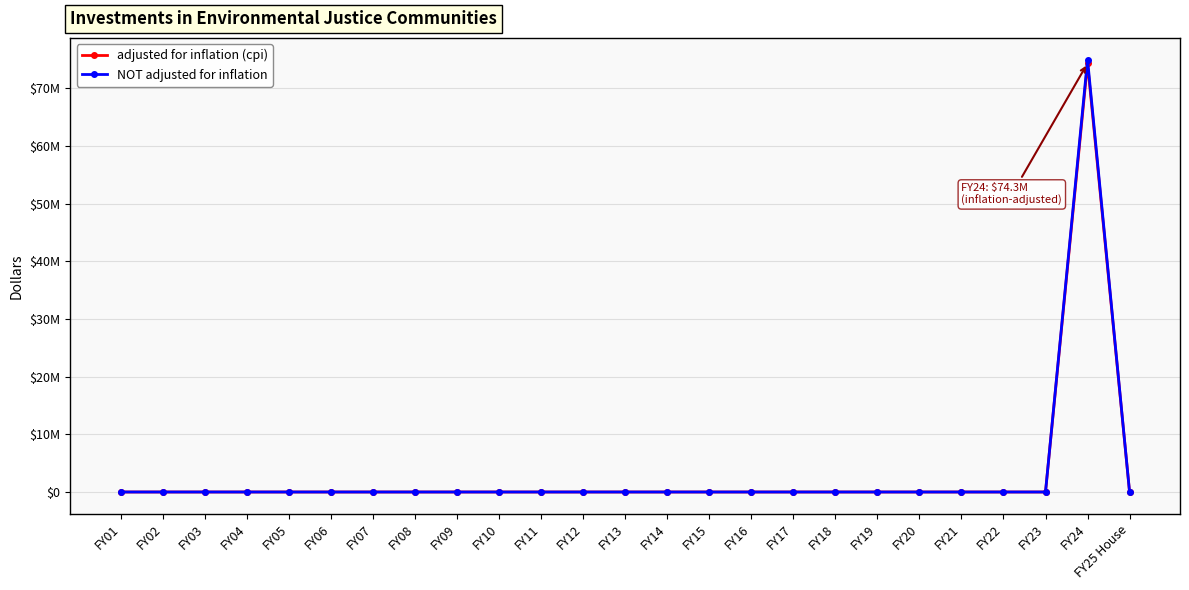

True or false: adjusted for inflation (cpi) has a value of -48279570 at FY12.

False